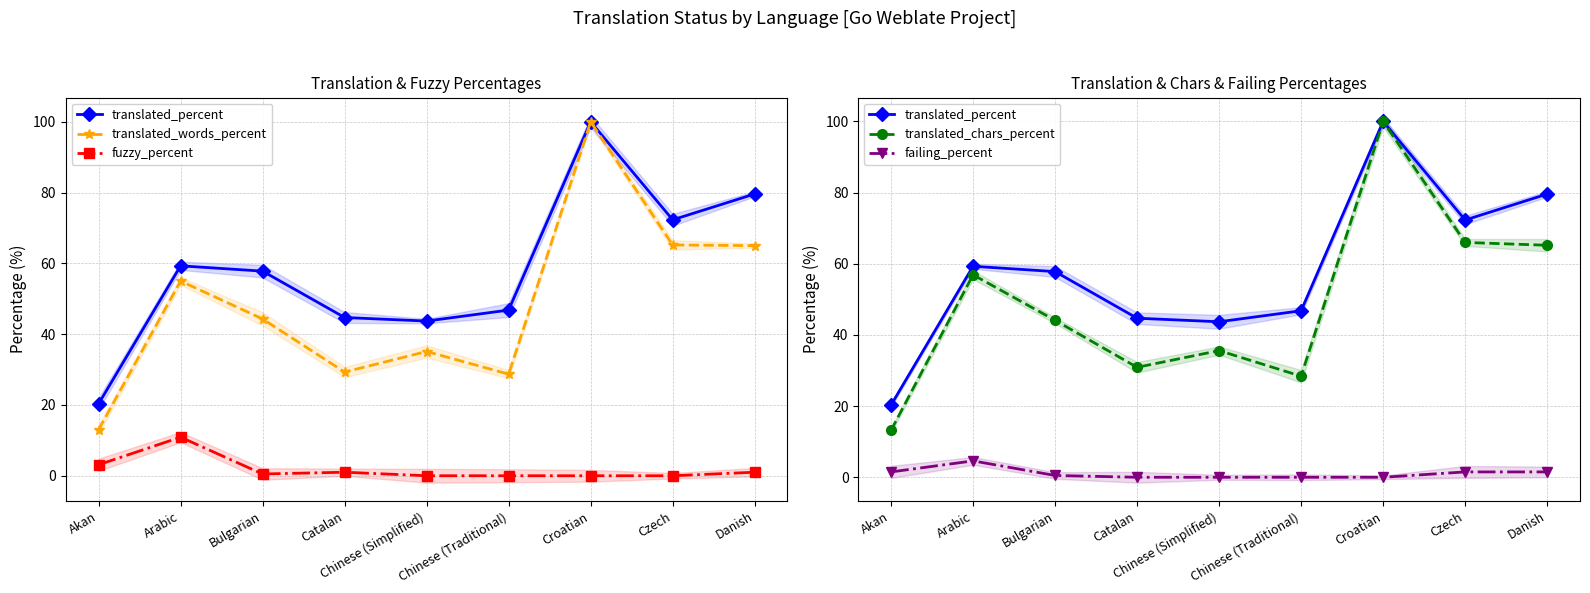

What is the difference between the highest and lowest values at Danish?

78.6